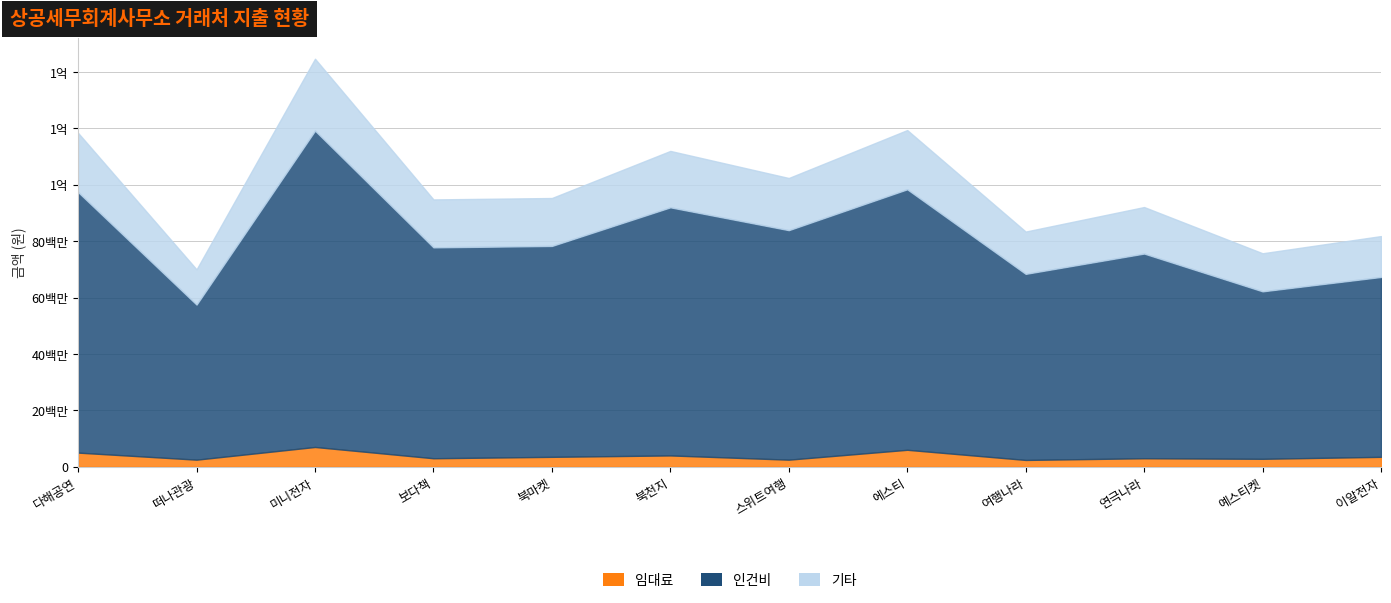

What is the sum of the 임대료 values at 보다책 and 떠나관광?

5500000